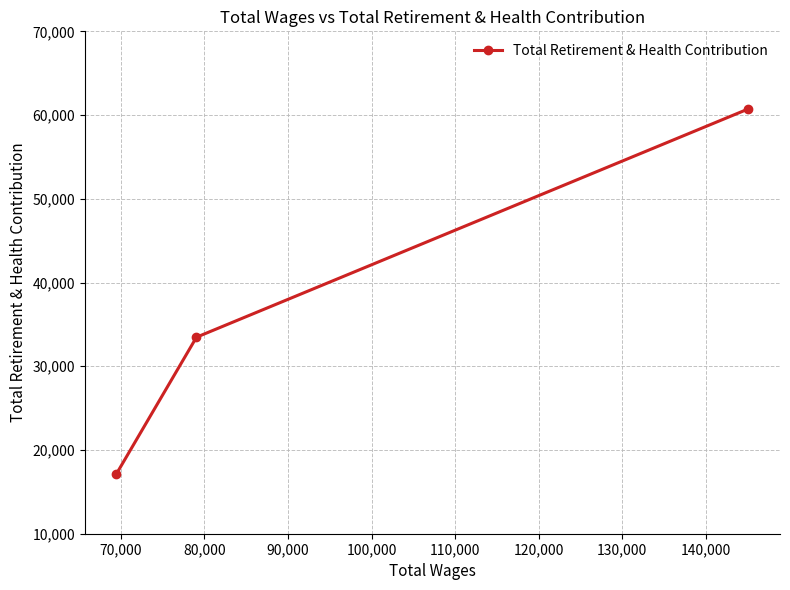

What is the greatest value displayed?

60738